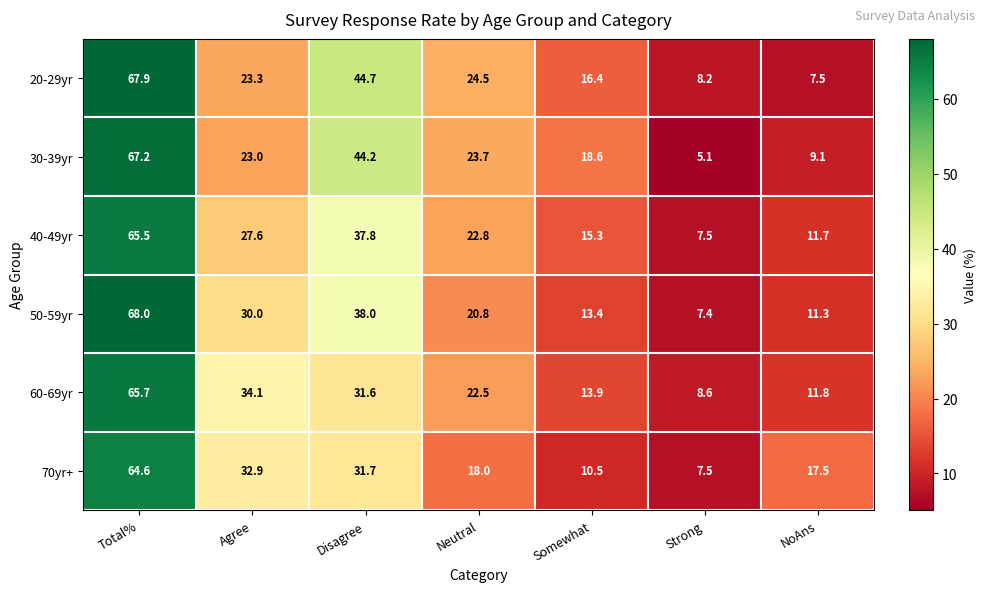

How many distinct data groups are displayed?

6